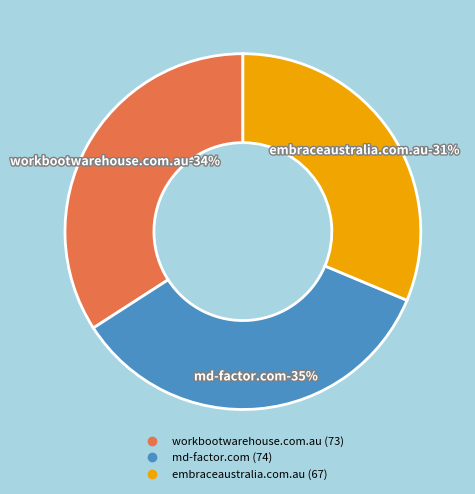

Between workbootwarehouse.com.au and embraceaustralia.com.au, which is larger?

workbootwarehouse.com.au